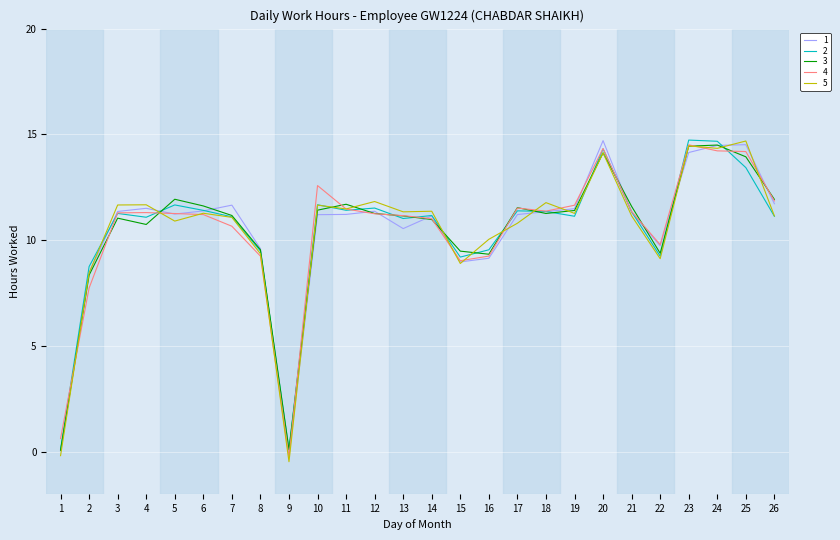

True or false: 3 and 1 intersect in this chart.

True